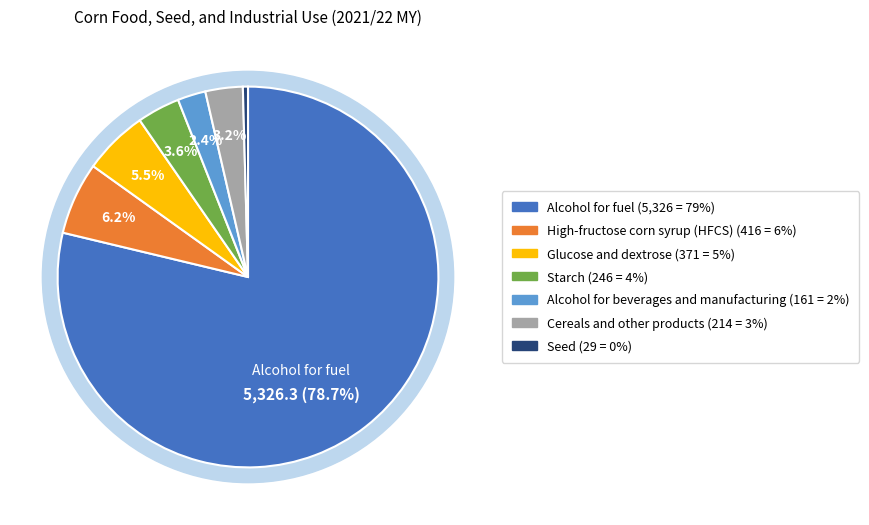

What is the majority slice?

Alcohol for fuel